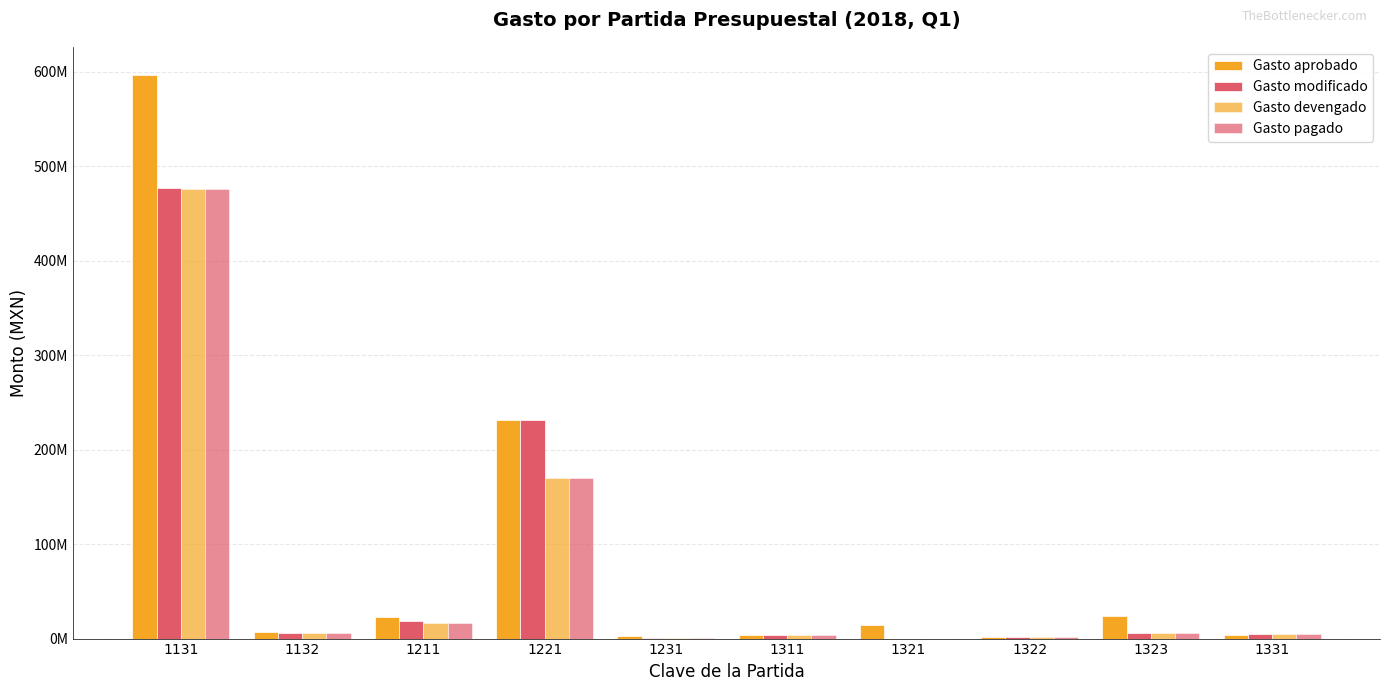

Does the chart contain stacked bars?

No